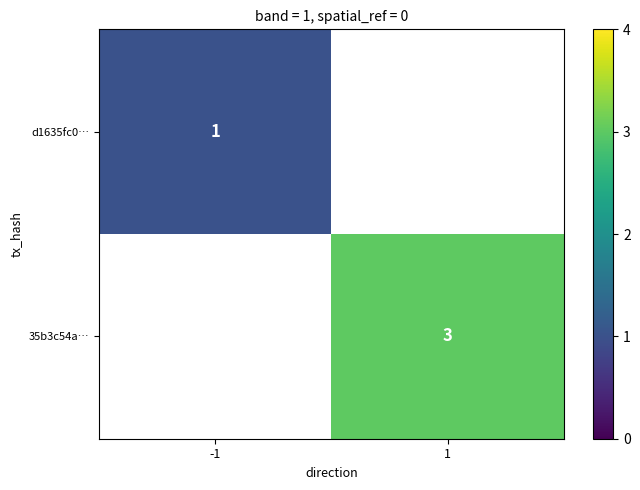

The value of 35b3c54a… at 1 is 2. True or false?

False